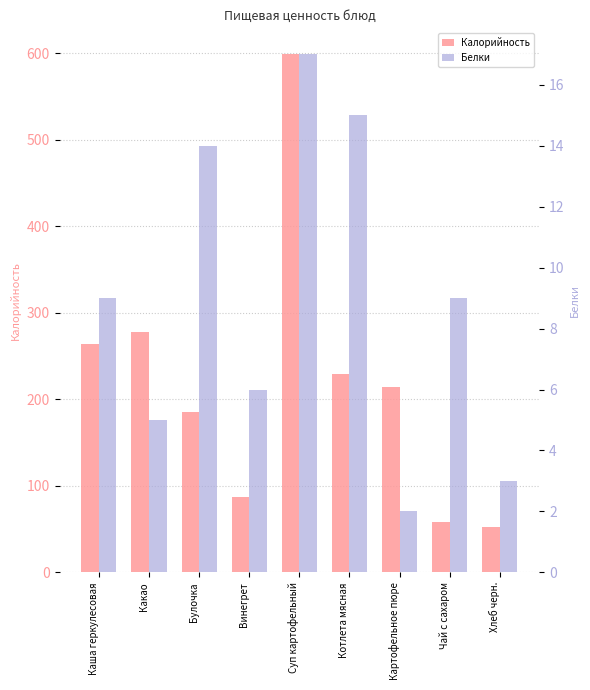

What is the minimum value for Калорийность?

52